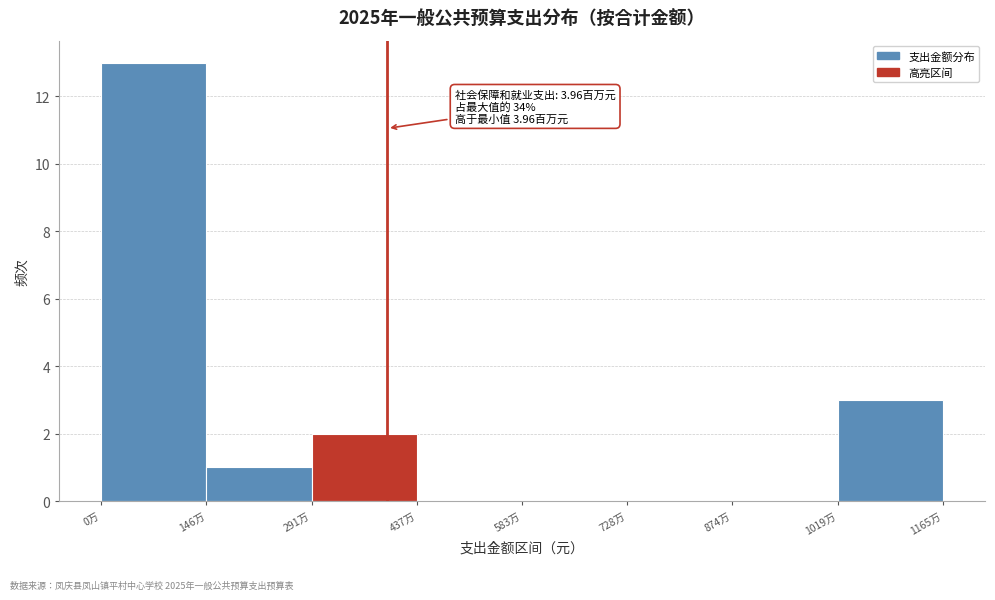

Reading left to right, what are all the values shown in this chart?

0万=13	146万=1	291万=2	437万=0	583万=0	728万=0	874万=0	1165万=3